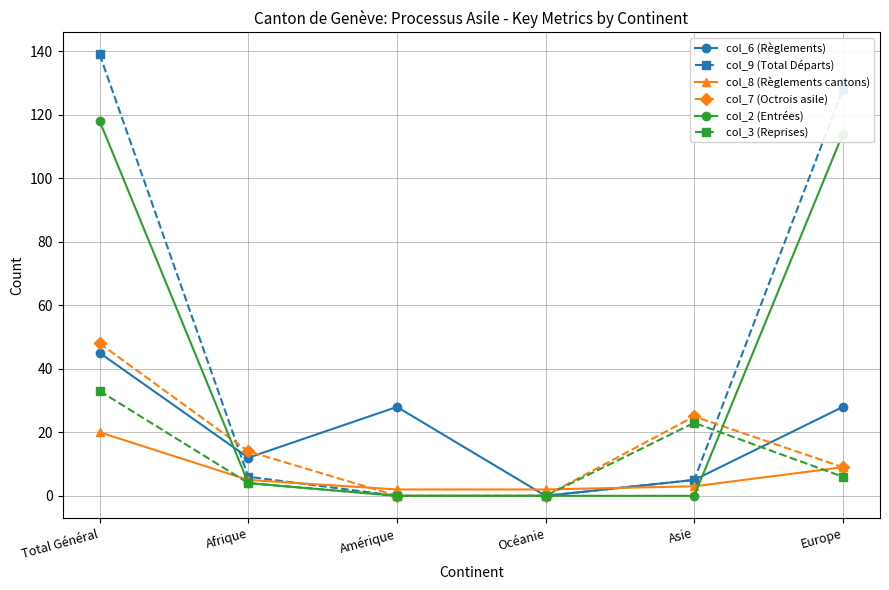

What is the label of the 1st point from the right?

Europe